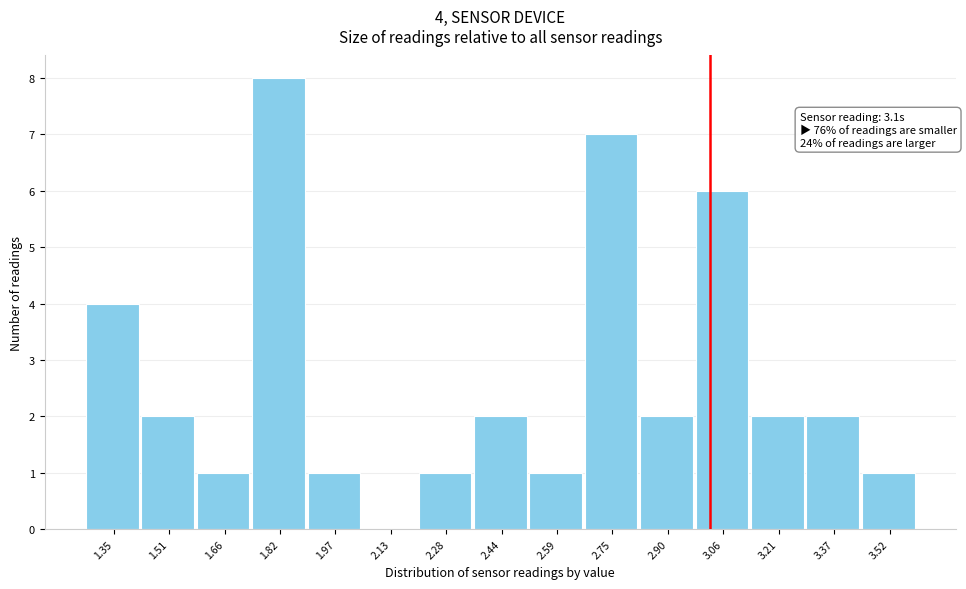

Reading left to right, extract all data points from this chart.

1.35=4	1.51=2	1.66=1	1.82=8	1.97=1	2.13=0	2.28=1	2.44=2	2.59=1	2.75=7	2.90=2	3.06=6	3.21=2	3.37=2	3.52=1